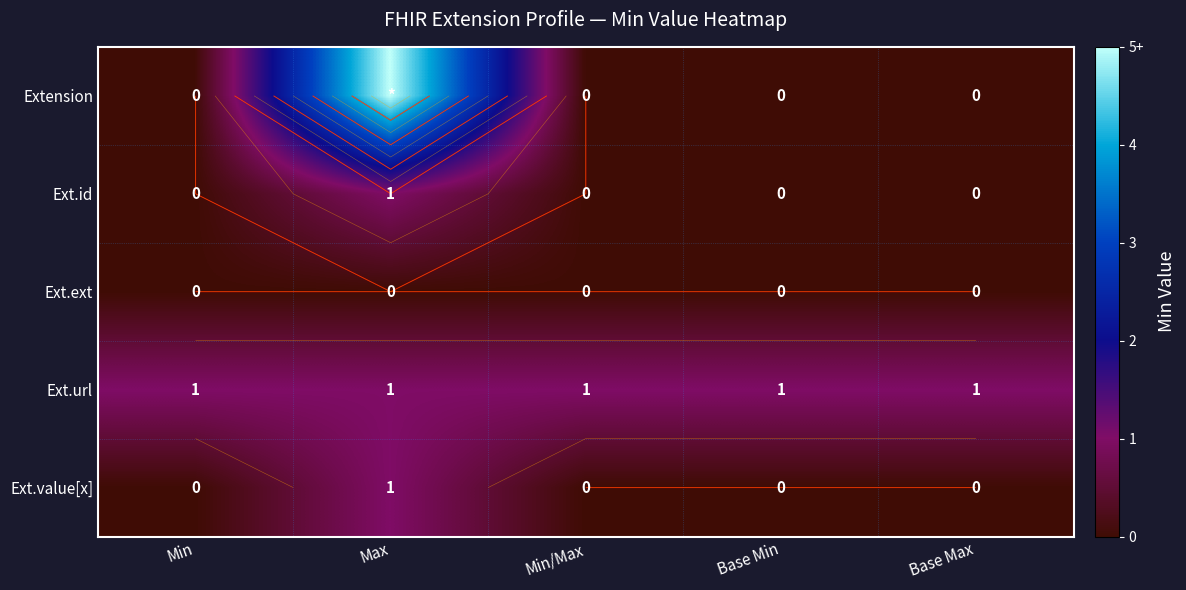

At how many categories does at least one series exceed 1?

1